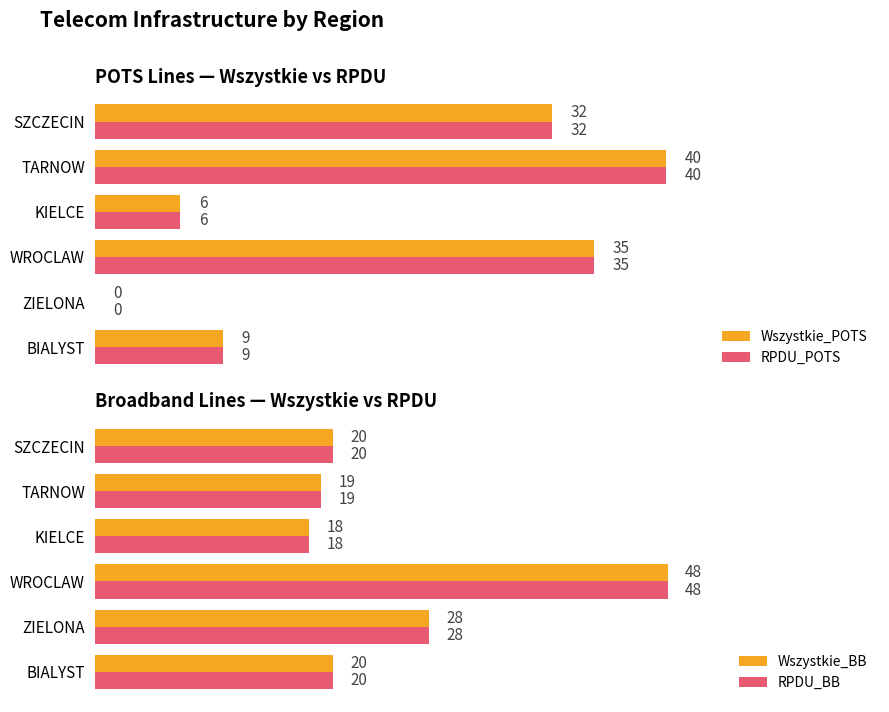

How many data points does each series have?

6